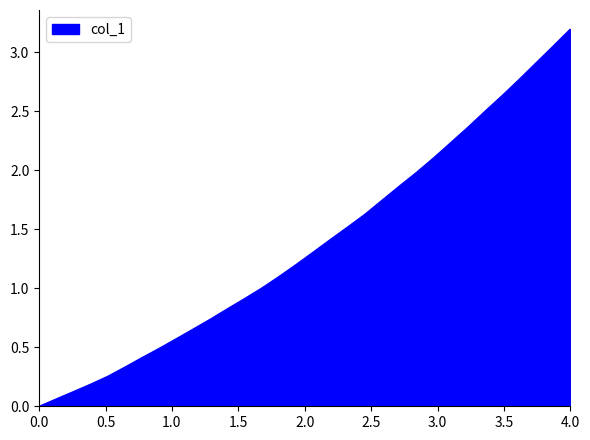

What is the difference between the maximum and minimum values?

3.2